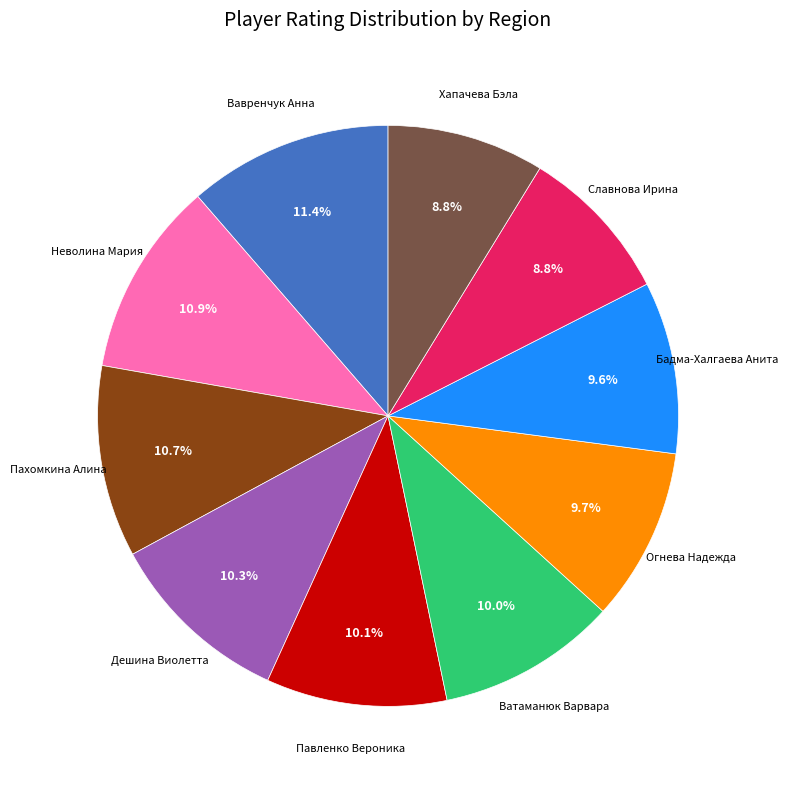

Count the number of slices in the pie.

10